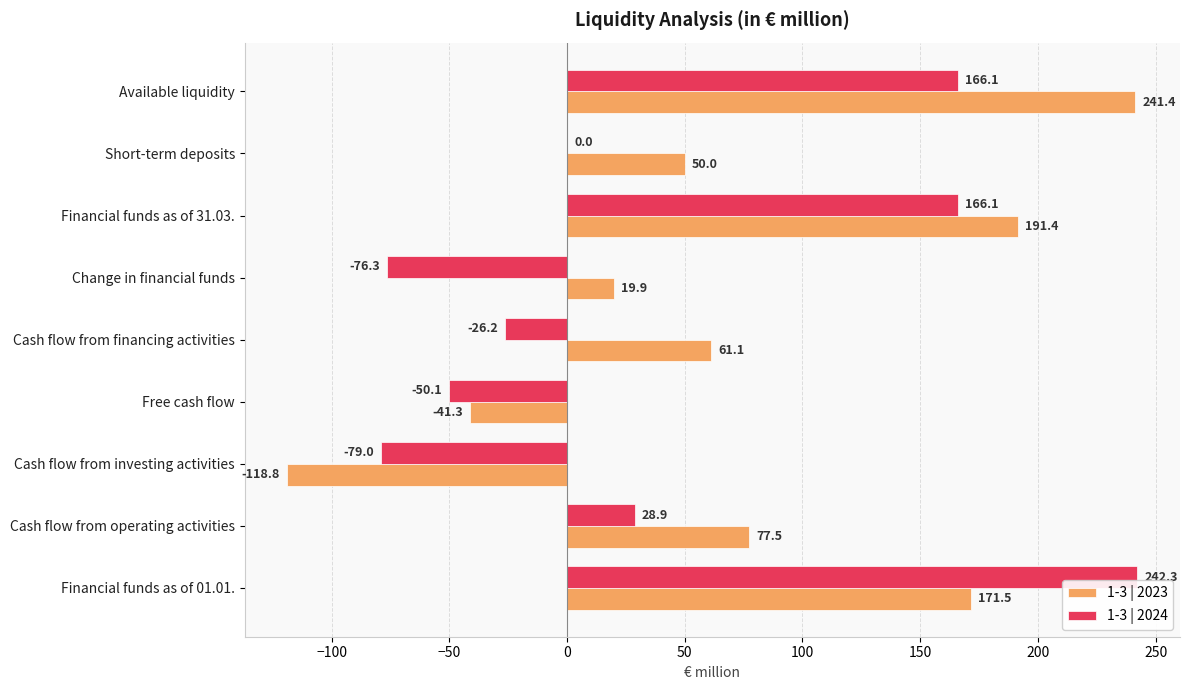

What are all the series names shown in the legend?

1-3 | 2023, 1-3 | 2024